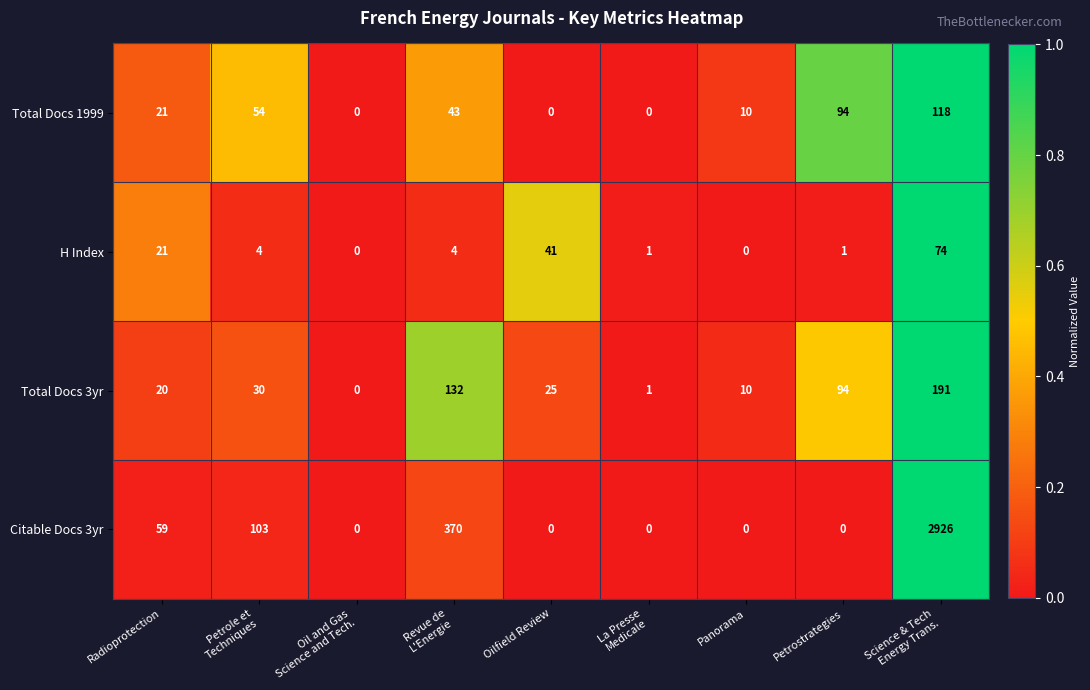

Which series changed the most between Revue de
L'Energie and La Presse
Medicale?

Citable Docs 3yr